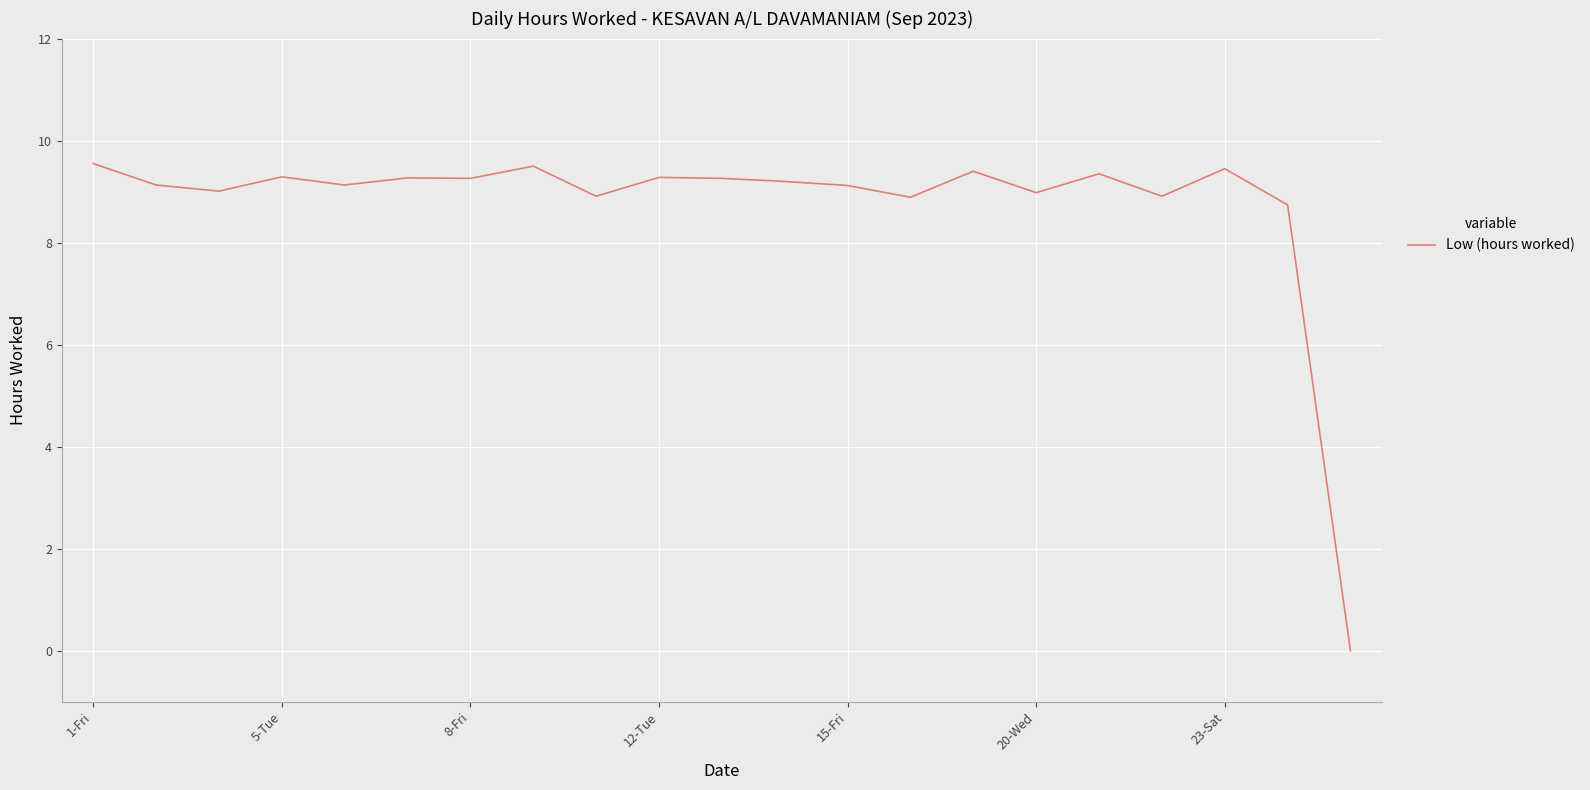

What is the maximum value shown in the chart?

9.6